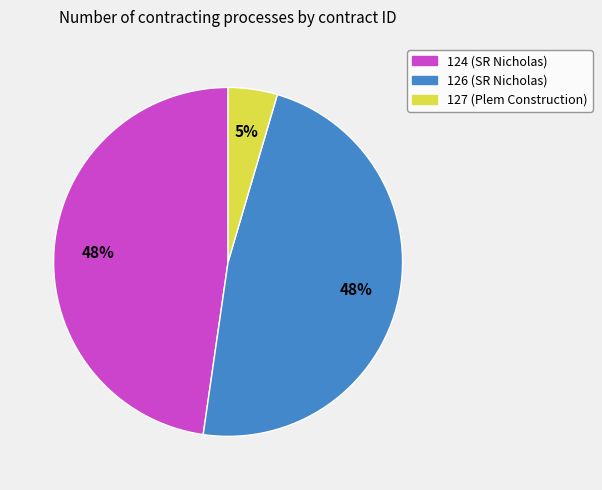

Which has a higher value, 124 or 127?

124